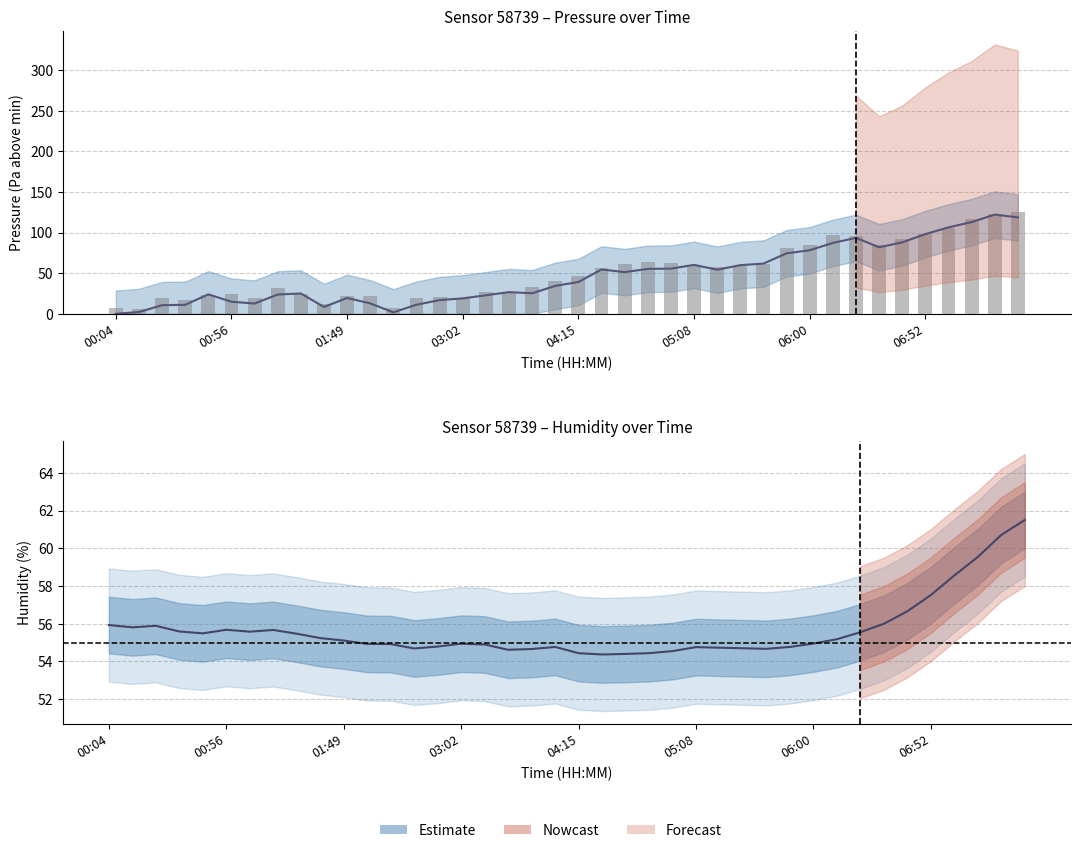

Where is the data nearest to the value 57?

34